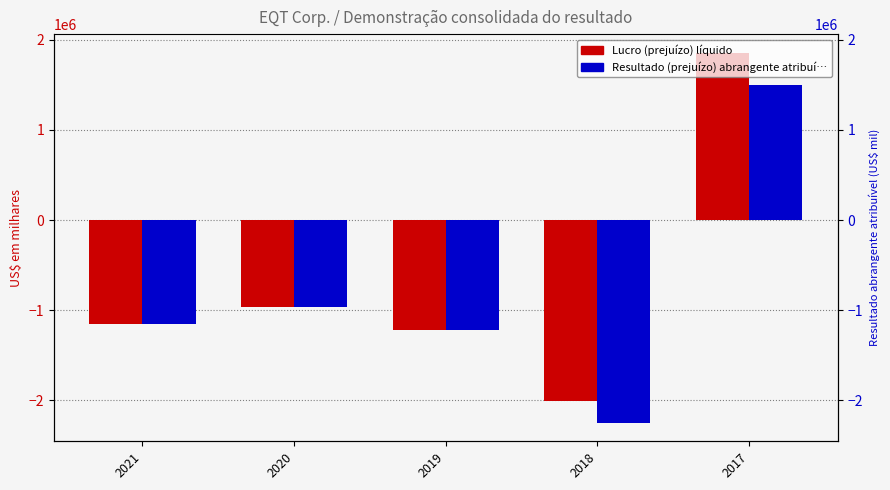

What is the sum of the Lucro (prejuízo) líquido values at 2017 and 2020?

890966